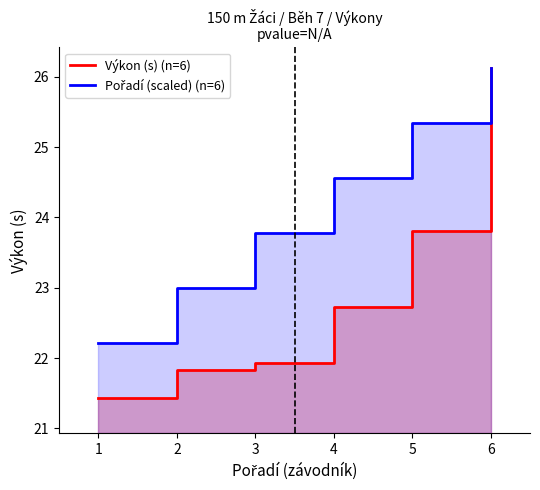

What is the difference between the Výkon (s) (n=6) values at 1 and 4?

1.3